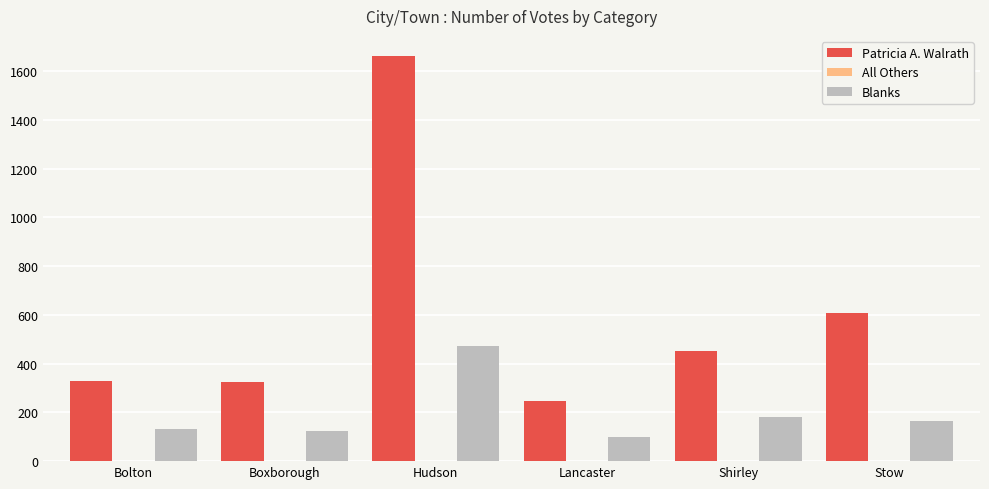

True or false: Patricia A. Walrath has a value of 452 at Shirley.

True